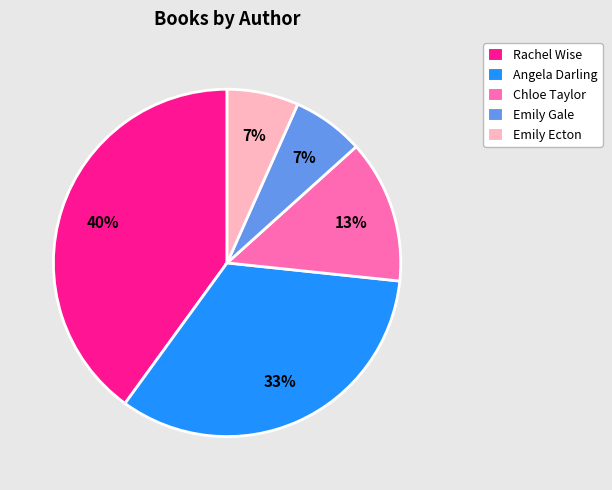

What is the ratio of the value at Rachel Wise to the value at Angela Darling?

1.2